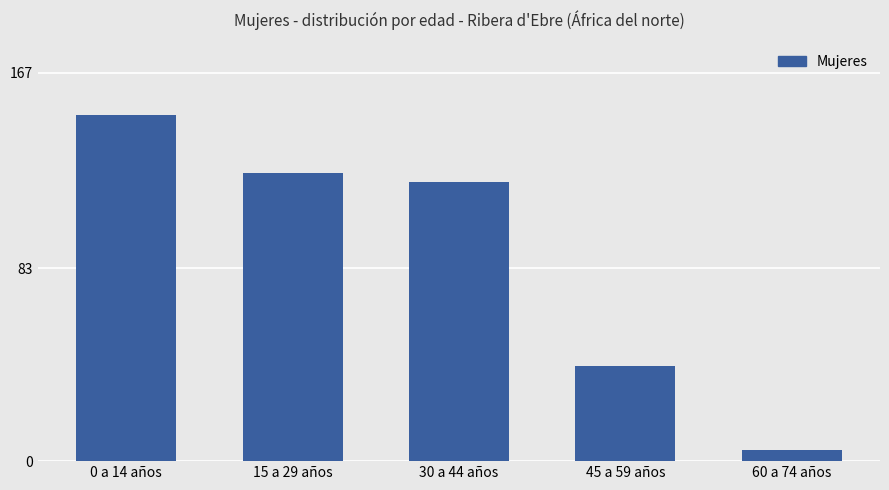

What is the label of the 5th bar from the right?

0 a 14 años